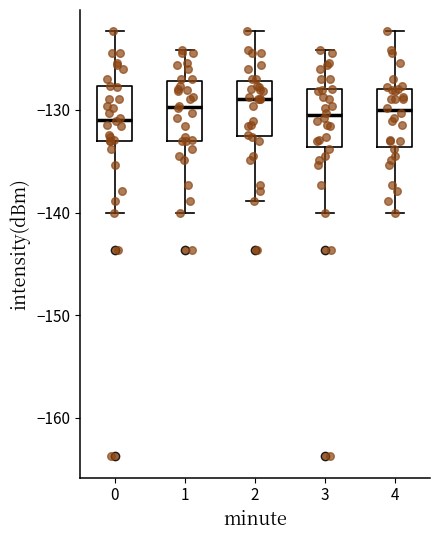

Reading left to right, transcribe this box plot: for each box, give where its median line is, the range the box spans, and where its two whiskers end, as read against the y-axis. The values are not printed on the chart, so give them approximately, as read against the axis.

0: median -131, box -133 to -128, whiskers -140 to -122
1: median -130, box -133 to -127, whiskers -140 to -124
2: median -129, box -133 to -127, whiskers -139 to -122
3: median -131, box -134 to -128, whiskers -140 to -124
4: median -130, box -134 to -128, whiskers -140 to -122